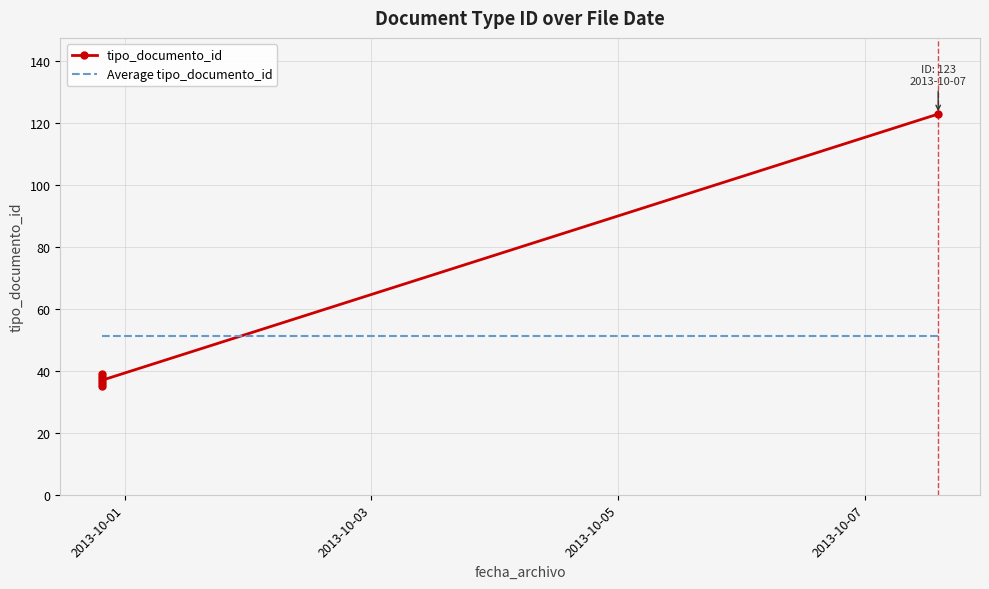

How many series are shown in this chart?

2